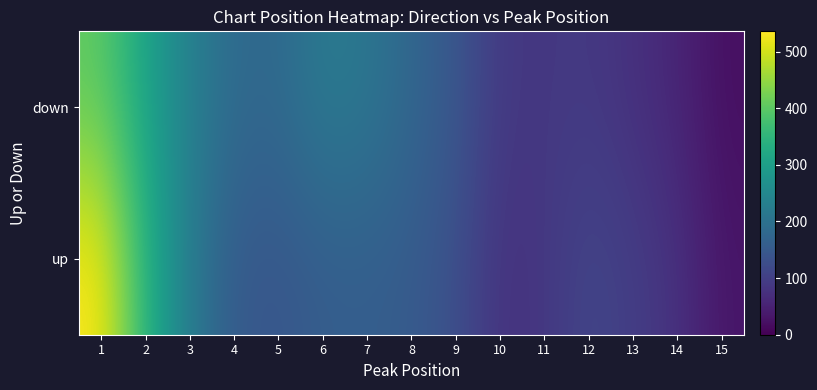

Reading left to right, what are all the values shown in this chart?

up: 1=535.7	2=344.2	3=218.6	4=149.6	5=142.7	6=156.8	7=159.3	8=152.8	9=129.4	10=76.4	11=85.0	12=112.1	13=97.2	14=77.4	15=30.9
down: 1=402.2	2=309.6	3=231.9	4=184.3	5=181.9	6=220.2	7=211.1	8=177.5	9=144.9	10=87.7	11=86.4	12=90.0	13=74.4	14=56.4	15=21.5